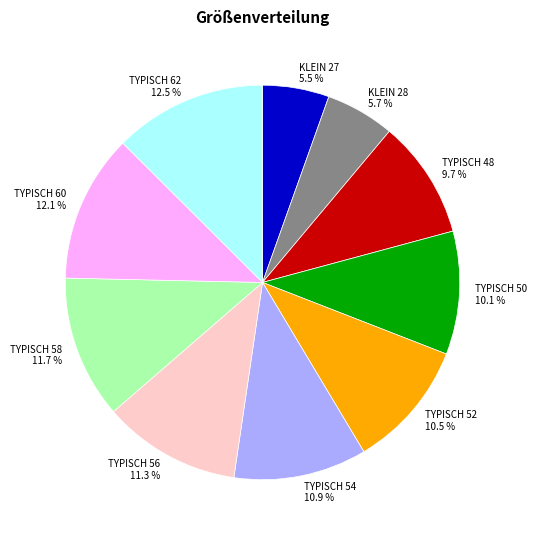

What percentage is the TYPISCH 48 slice, to the nearest percent?

10%